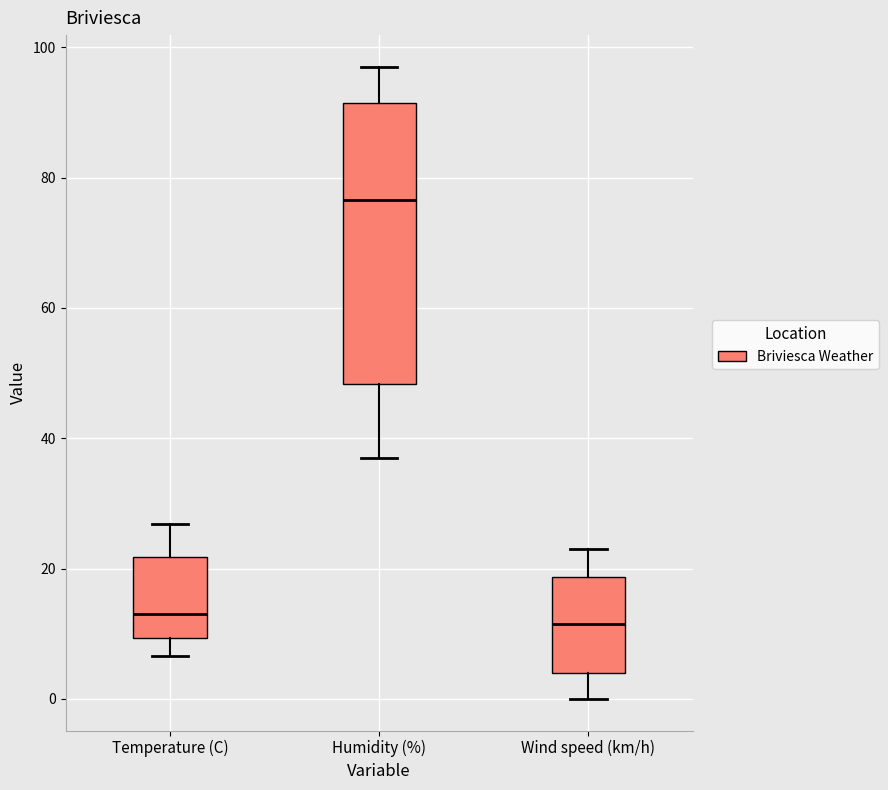

Comparing the boxes themselves (not the whiskers), which one is the tallest?

Humidity (%)